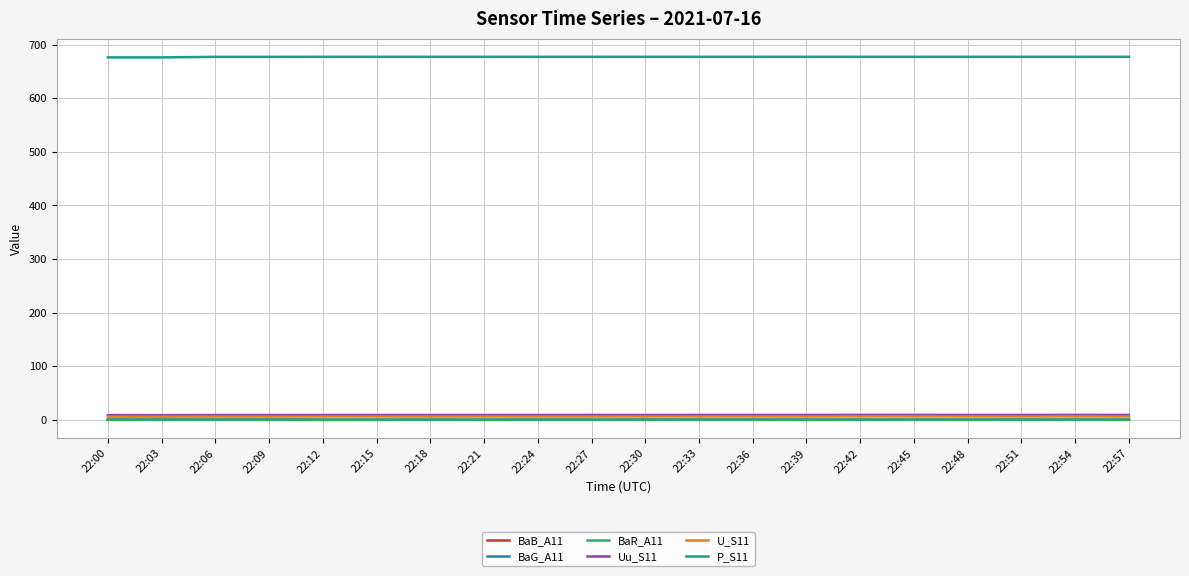

Count the number of data series in this chart.

6